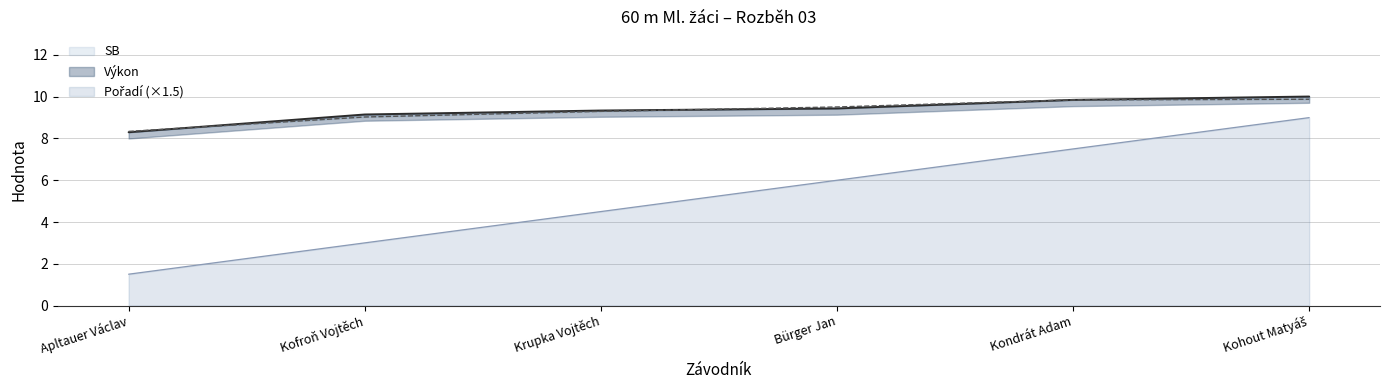

True or false: Výkon and SB intersect in this chart.

True